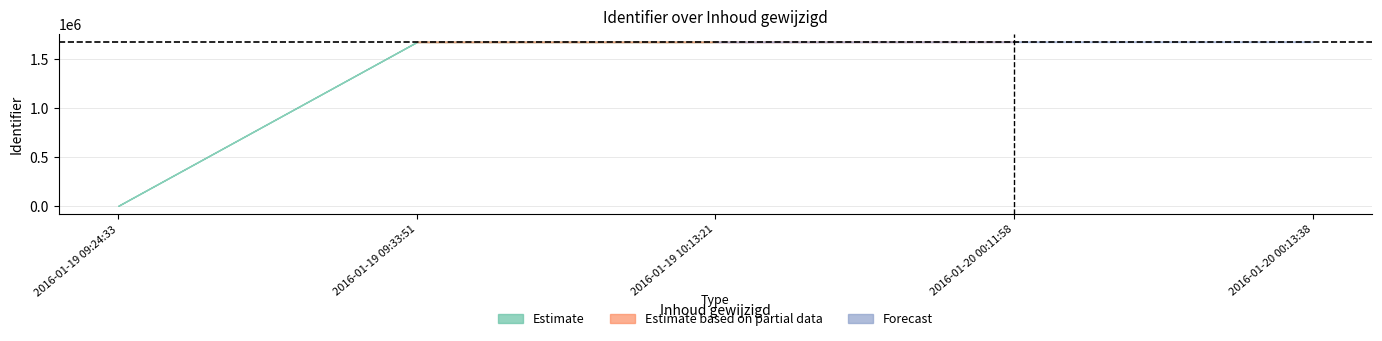

At which label does Identifier_upper reach its peak?

2016-01-19 09:33:51